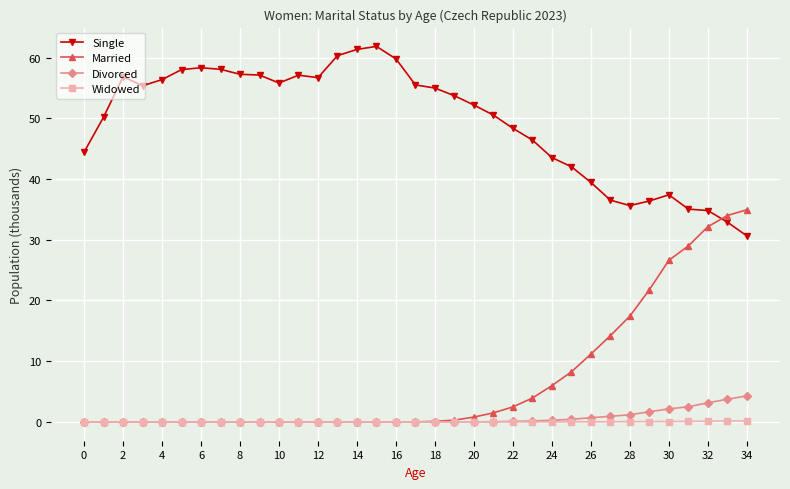

How many lines are shown in the chart?

4